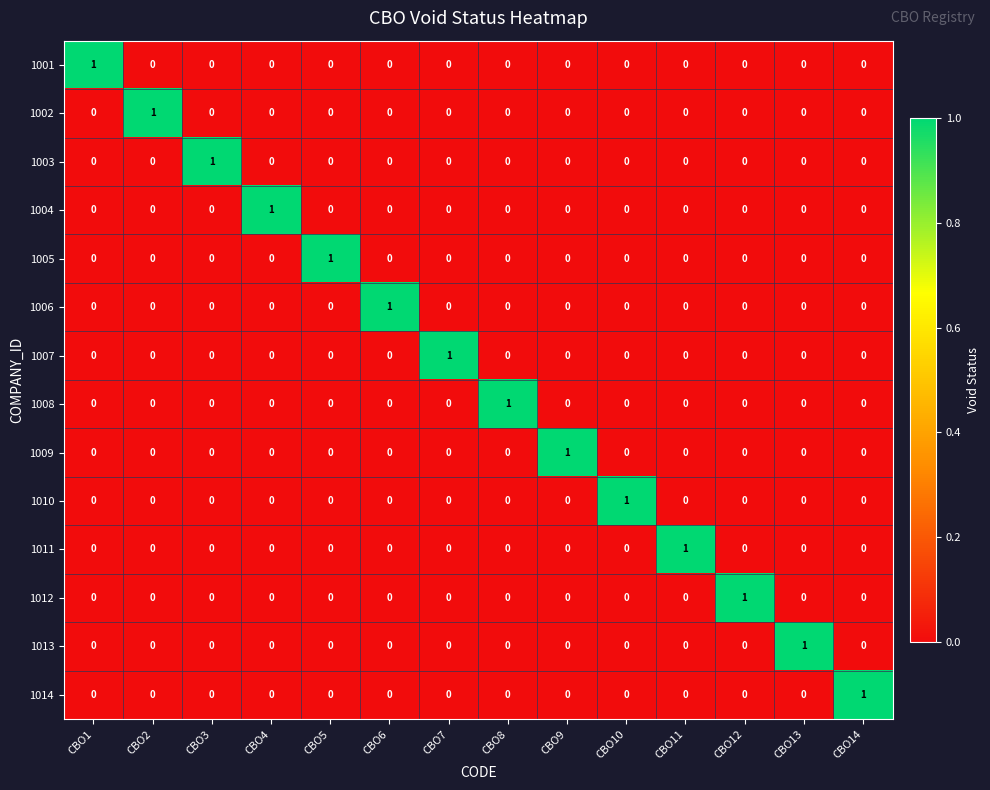

How many values in the 1006 series exceed 0?

1